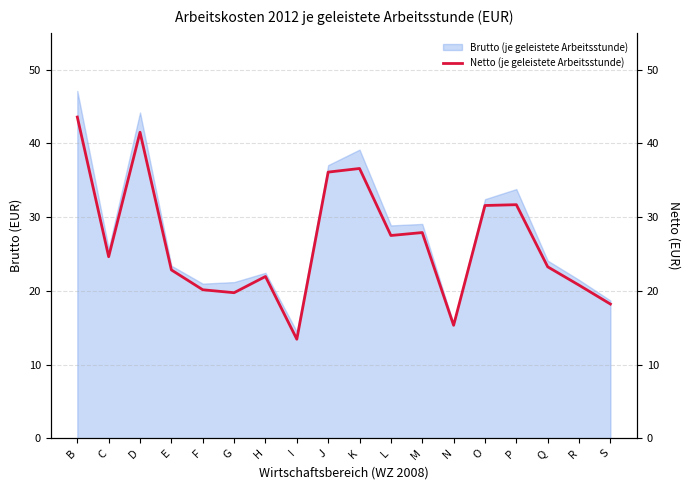

Which label corresponds to the largest value in the chart?

B